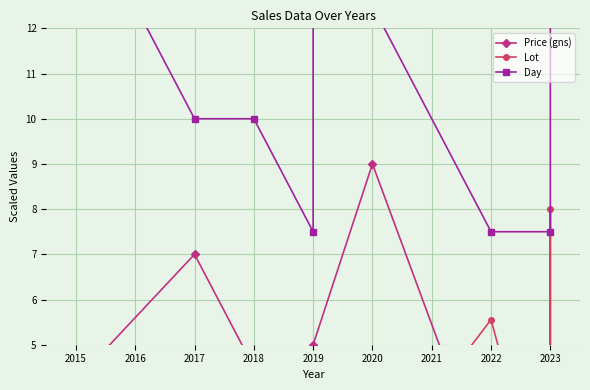

Is it true that Day equals 4.0 at 2018?

False